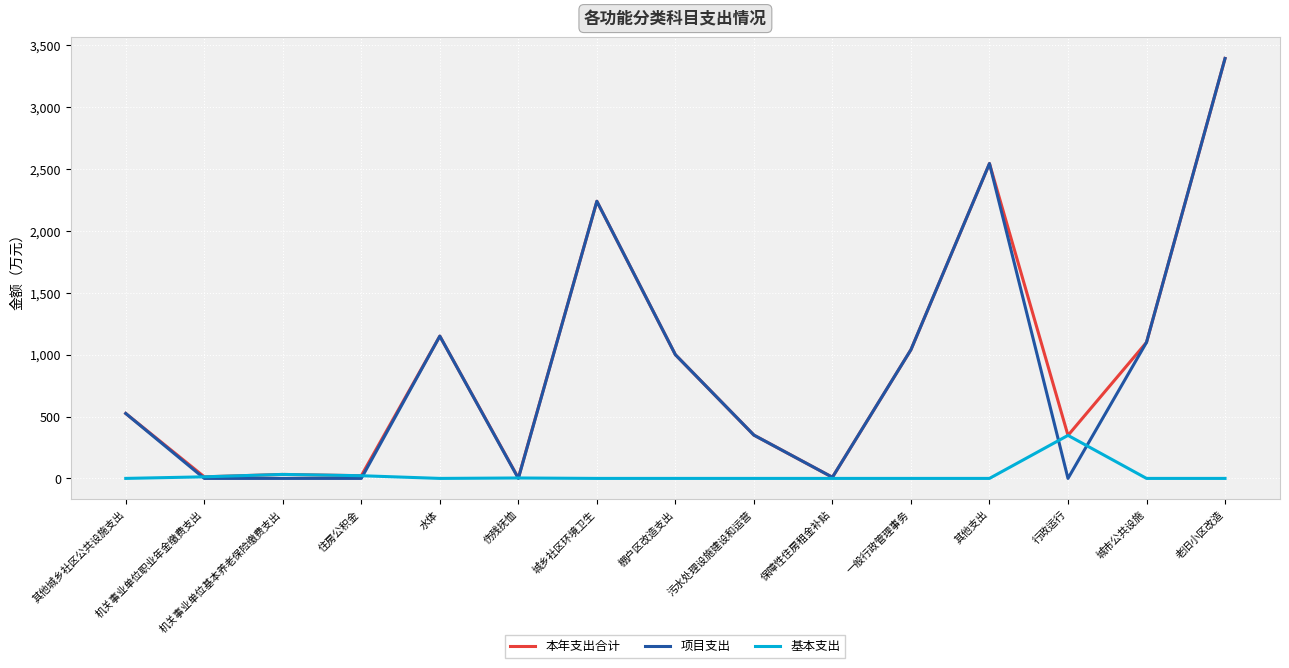

Between 机关事业单位基本养老保险缴费支出 and 棚户区改造支出, which series saw the biggest shift?

项目支出